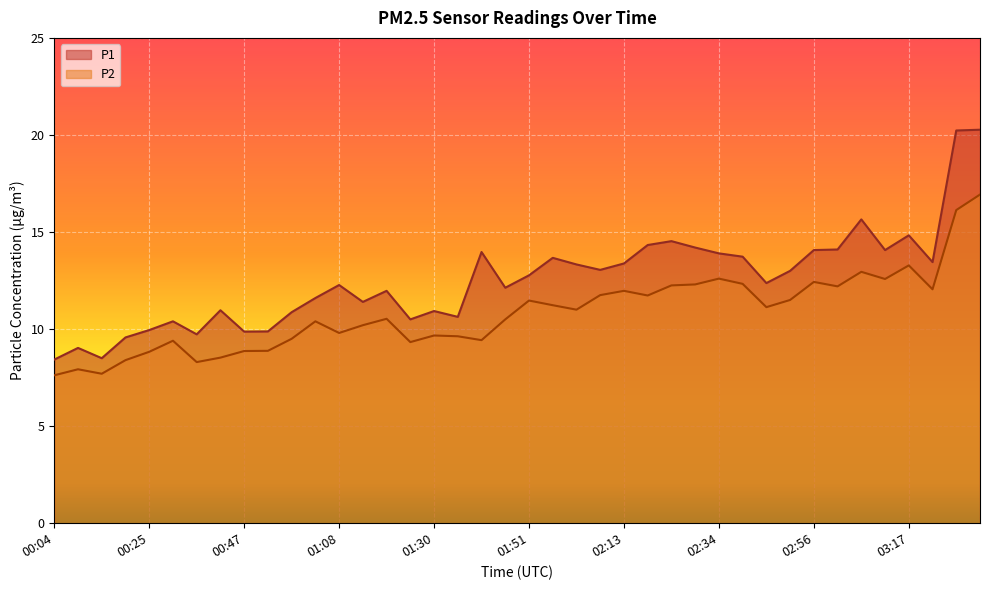

What is the difference between the P2 values at 00:42 and 00:09?

0.6